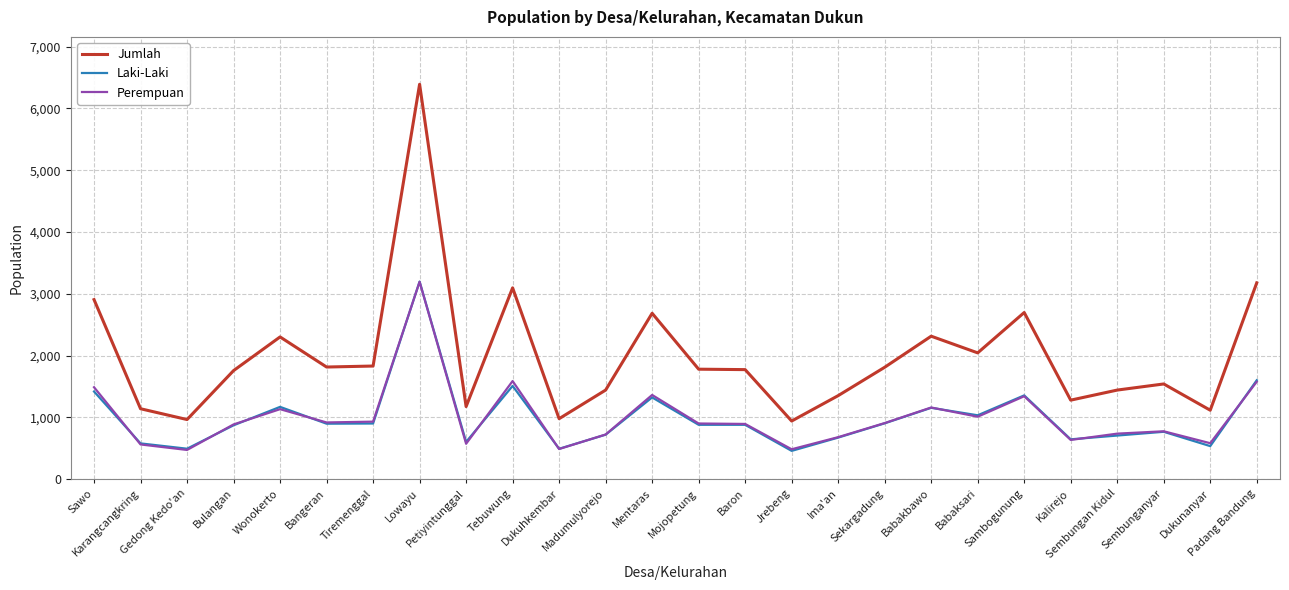

What is the minimum value for Laki-Laki?

457